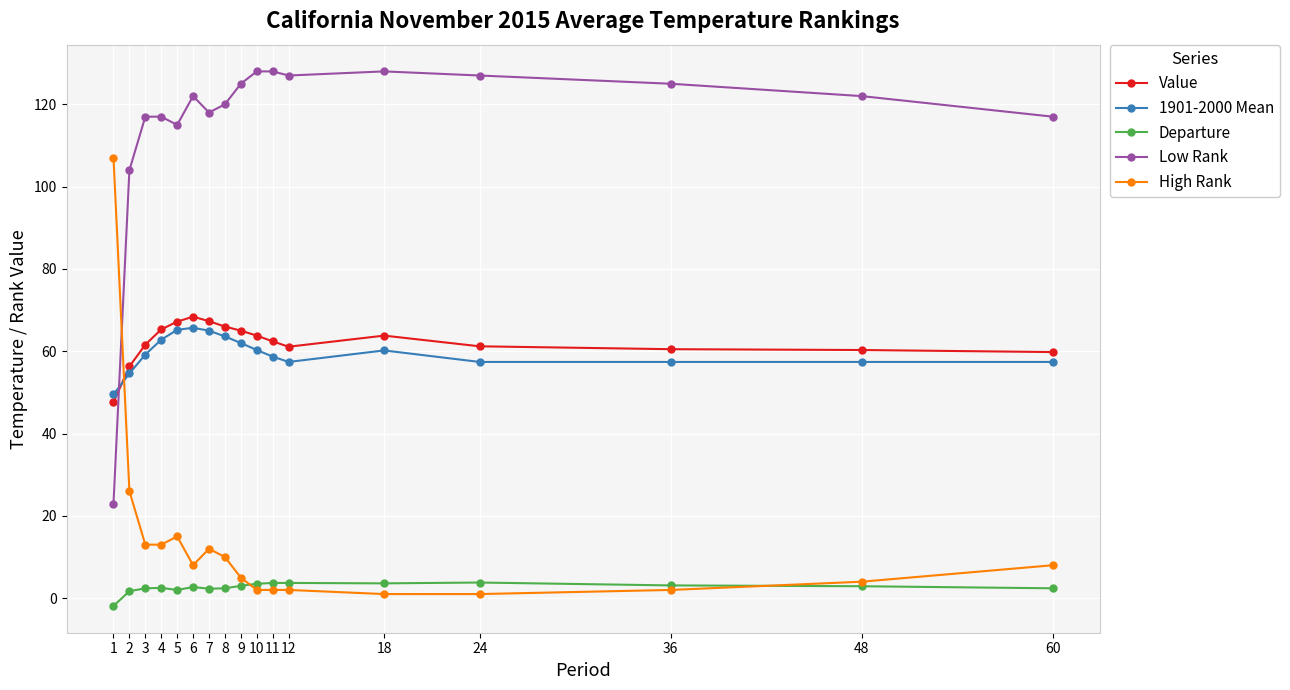

What is the maximum value shown in the chart?

128.0